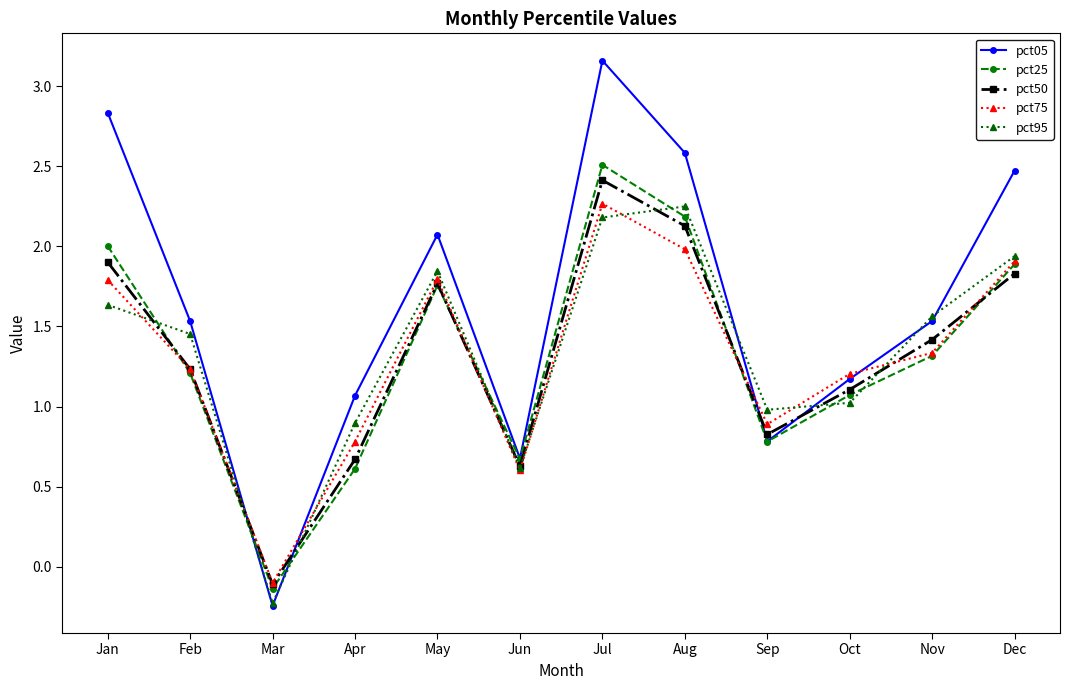

At which category does pct05 reach its first local peak?

May